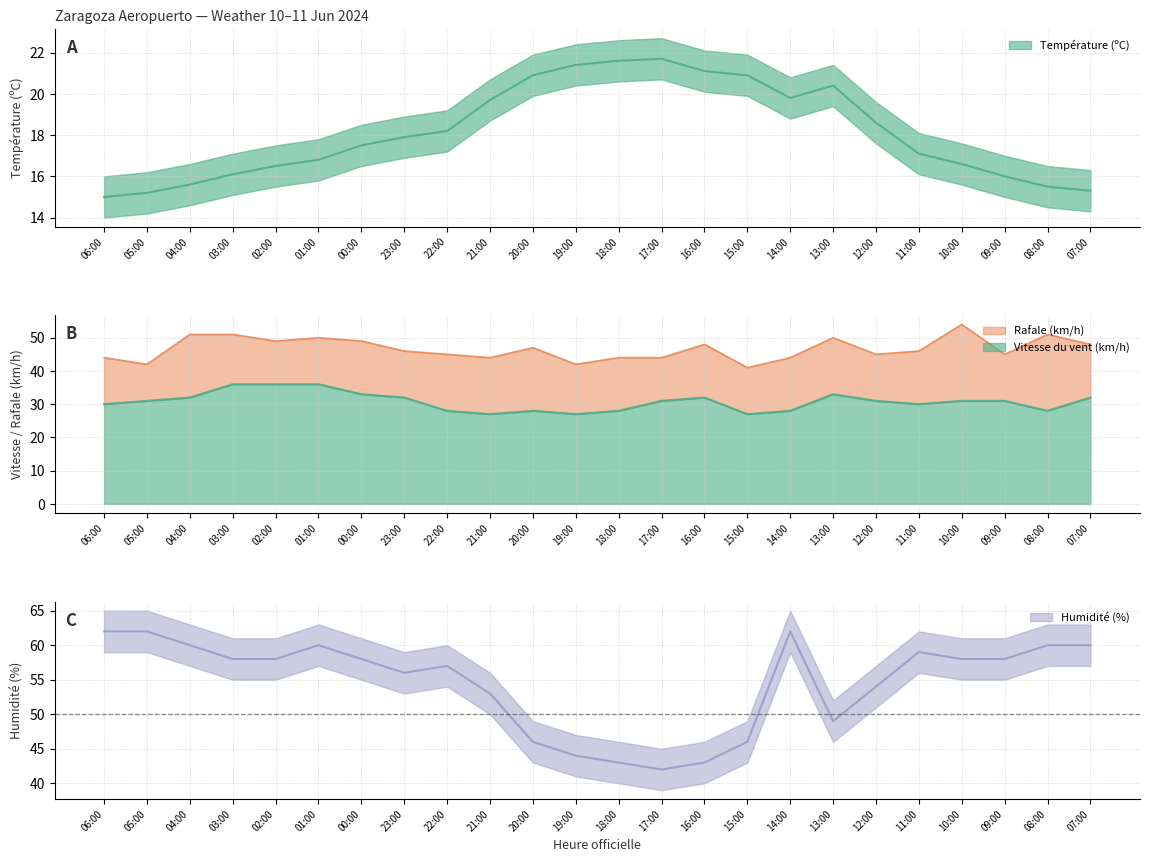

What is the label of the 14th point from the left?

17:00